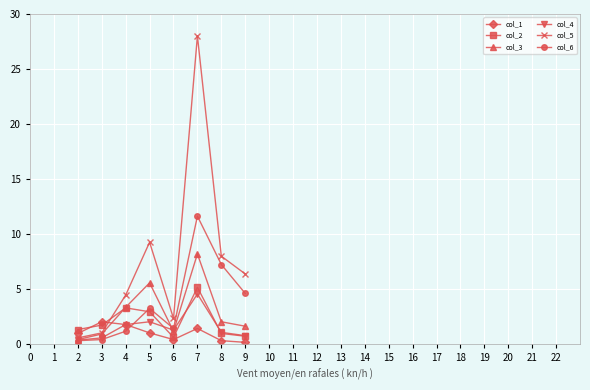

True or false: col_3 has more than 1 interior local peaks.

True